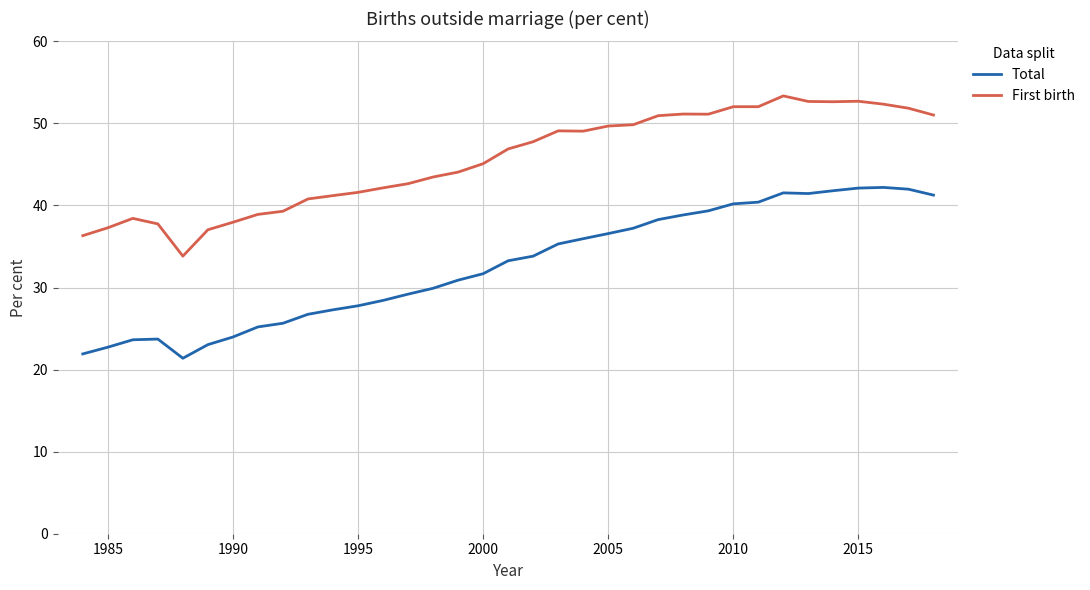

True or false: First birth and Total intersect in this chart.

False